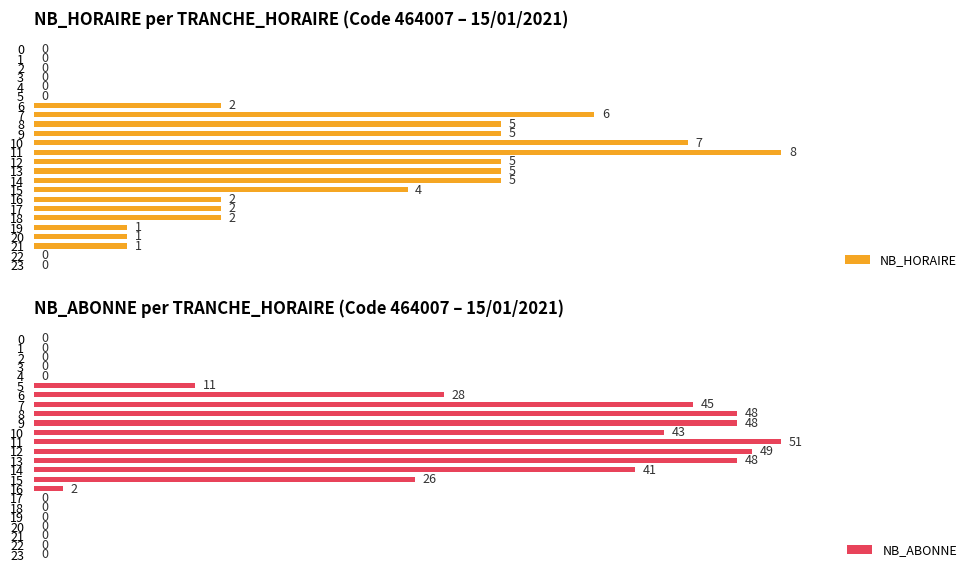

What is the highest value of the NB_HORAIRE series?

8